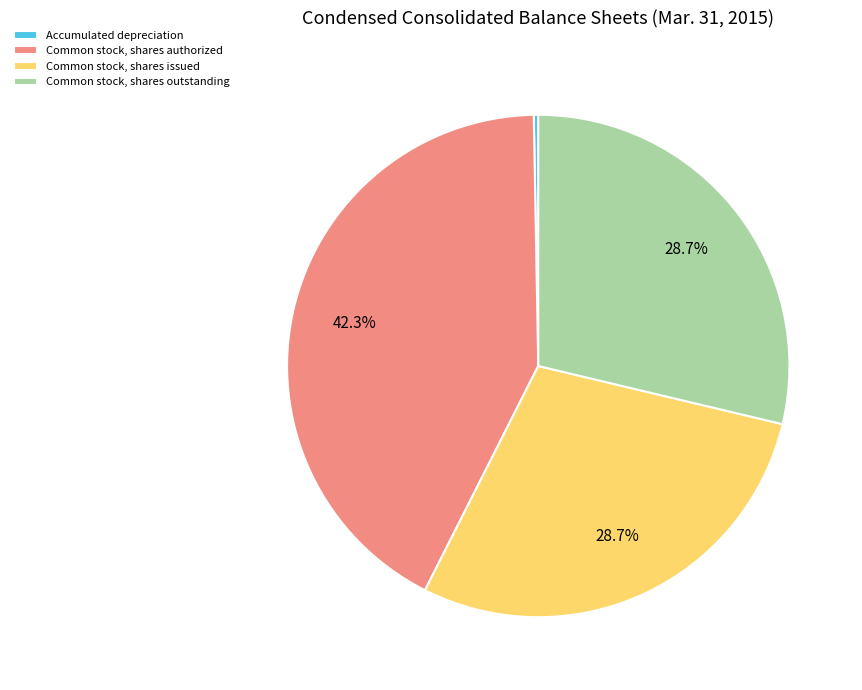

Which category has the biggest portion of the pie?

Common stock, shares authorized